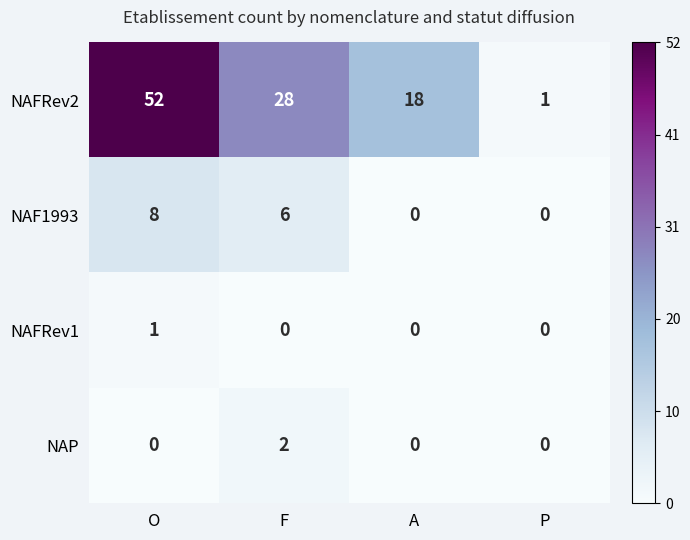

Which series has the largest range (max minus min)?

NAFRev2